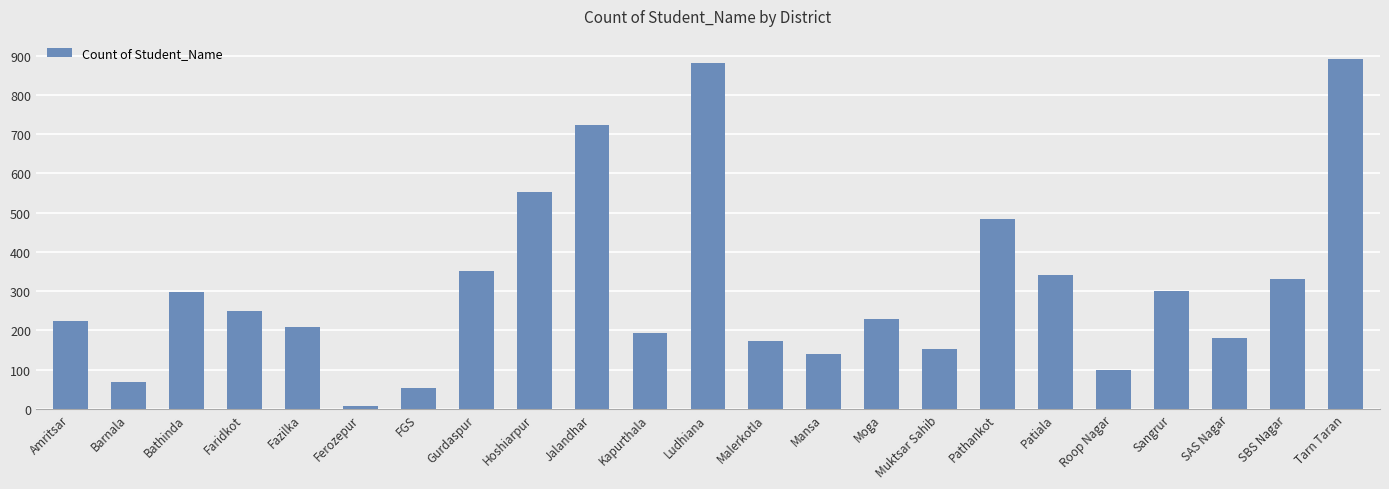

Read the value at Faridkot.

250